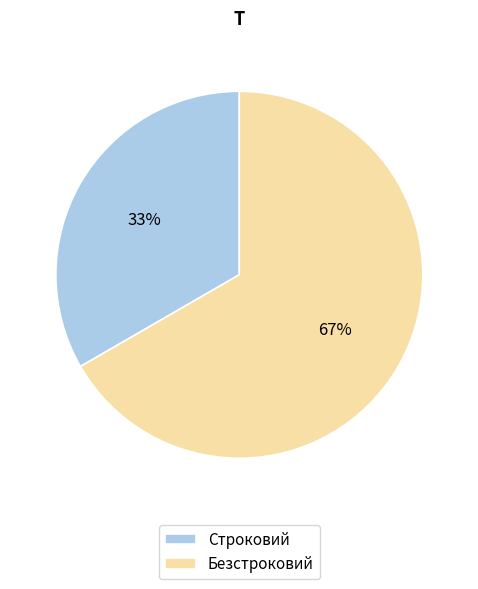

How many segments does this pie chart have?

2